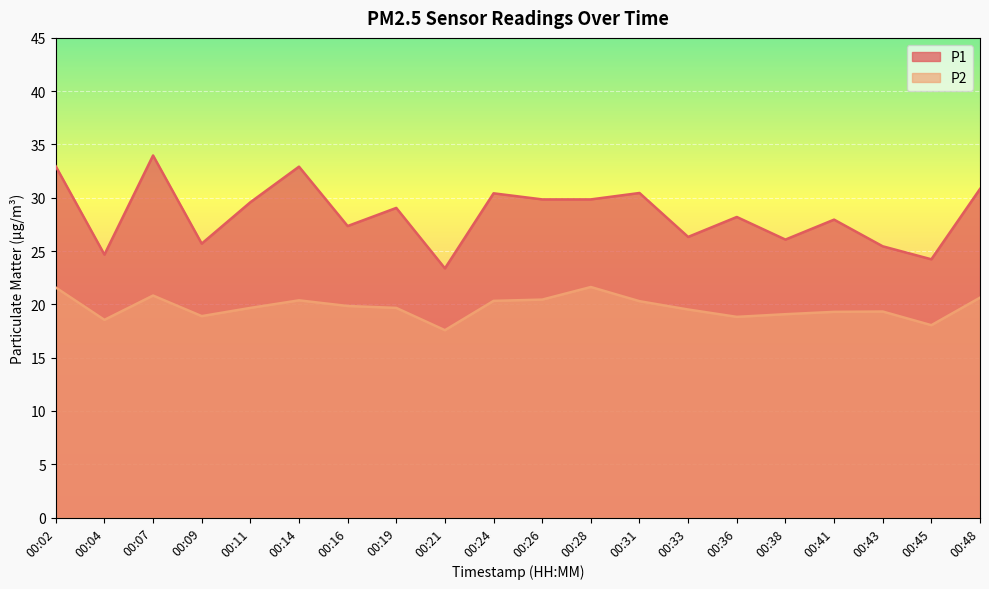

True or false: P1 and P2 cross at least once.

False